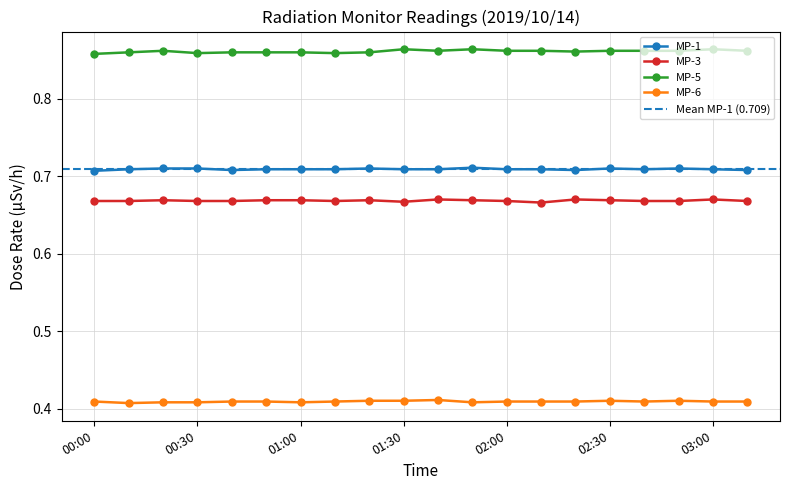

At which label is MP-1 closest to 0?

00:00